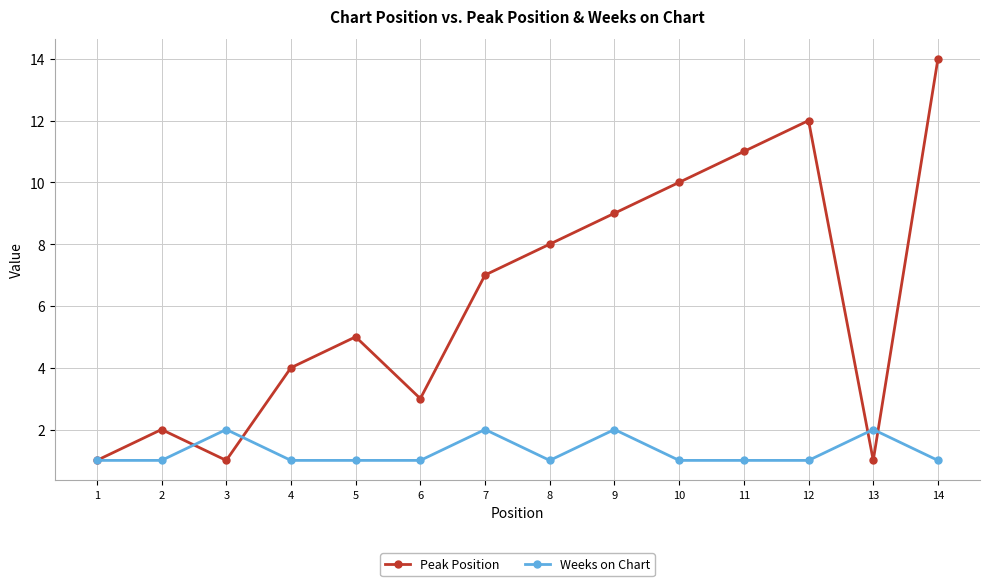

Where is the first local maximum for Weeks on Chart?

3